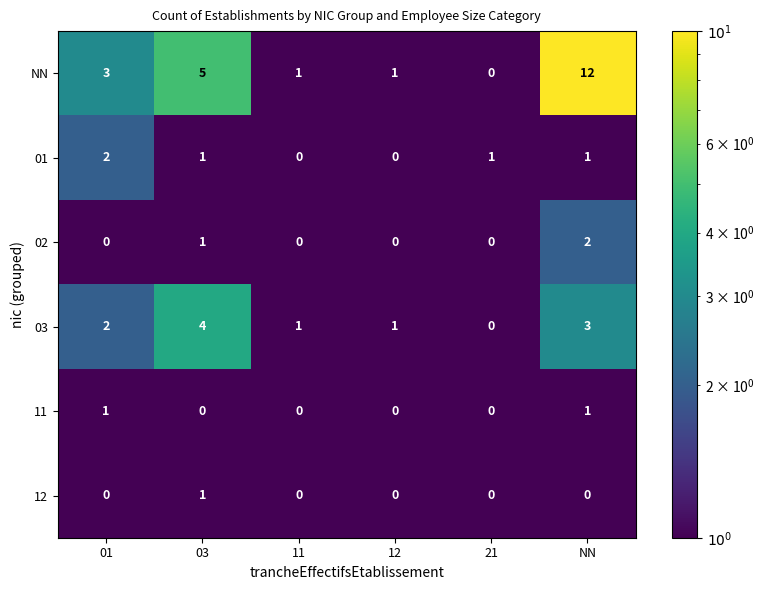

Which label corresponds to the largest value in the chart?

NN